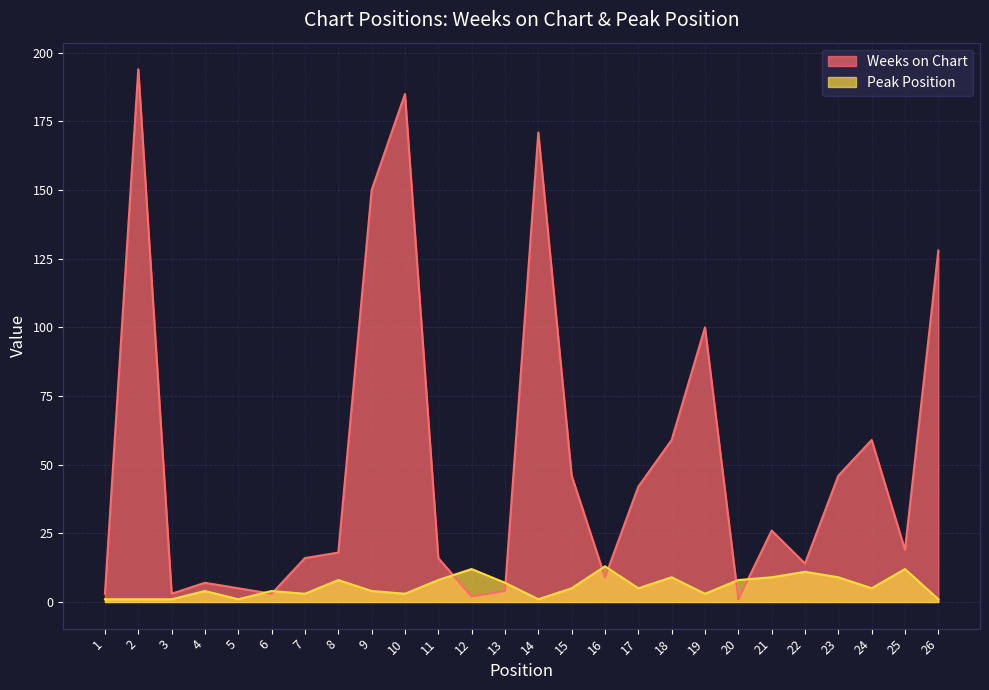

Rank the series by their average value, from lowest to highest.

Peak Position, Weeks on Chart